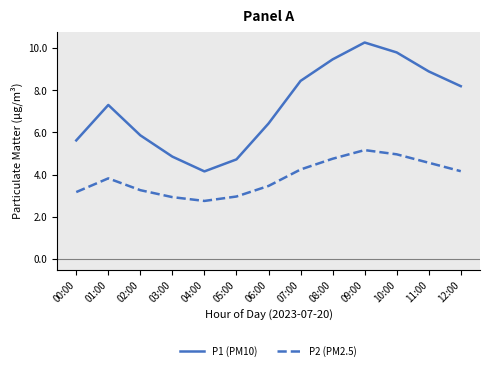

What is the difference between the P1 (PM10) values at 03:00 and 05:00?

0.1